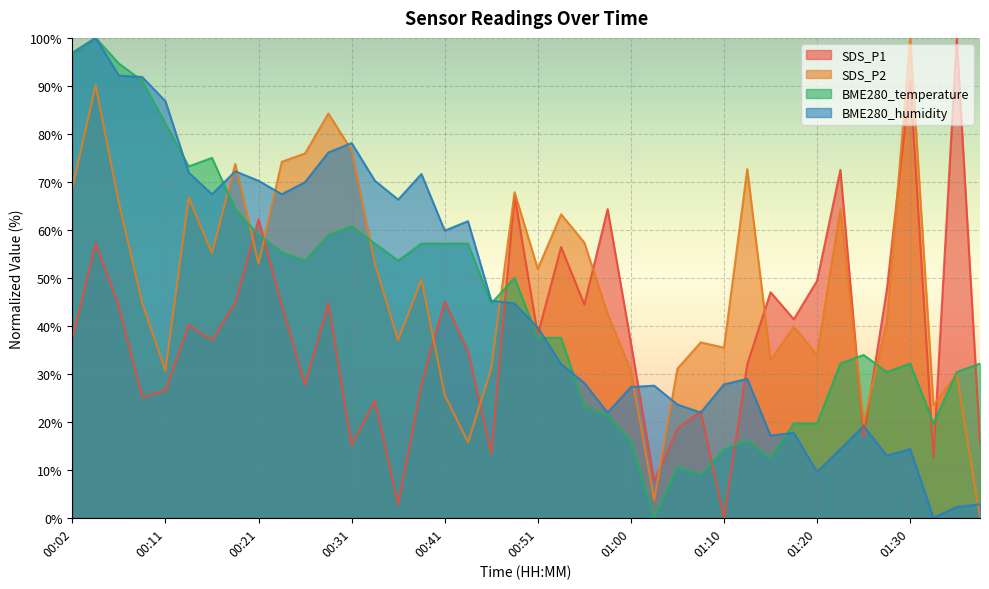

What is the difference between the maximum and minimum values in the BME280_humidity series?

100.0